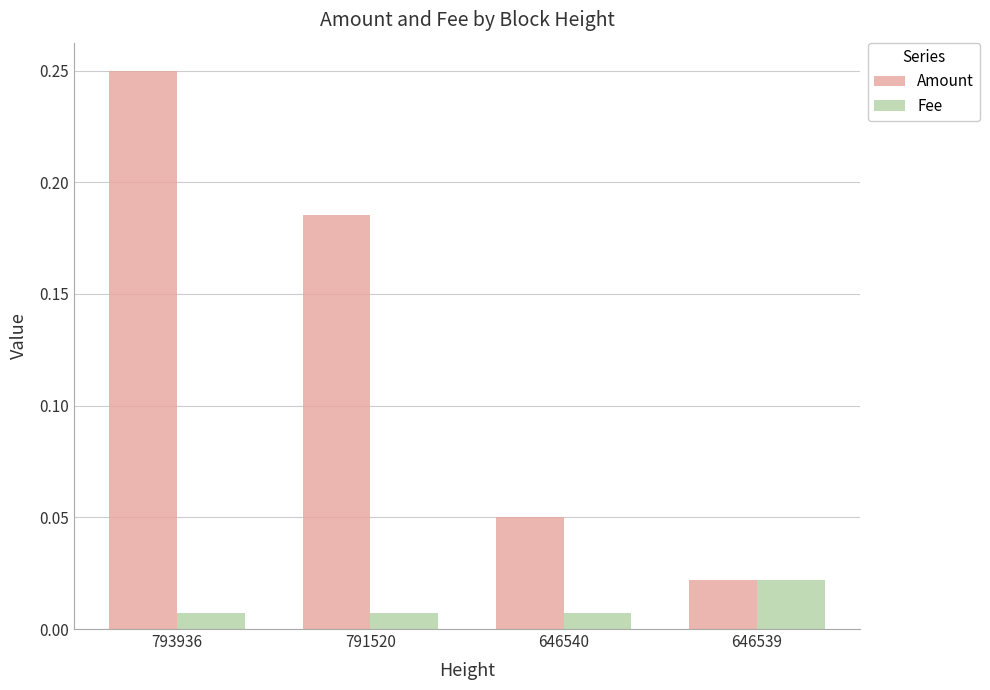

At which category is the sum across all series the highest?

793936